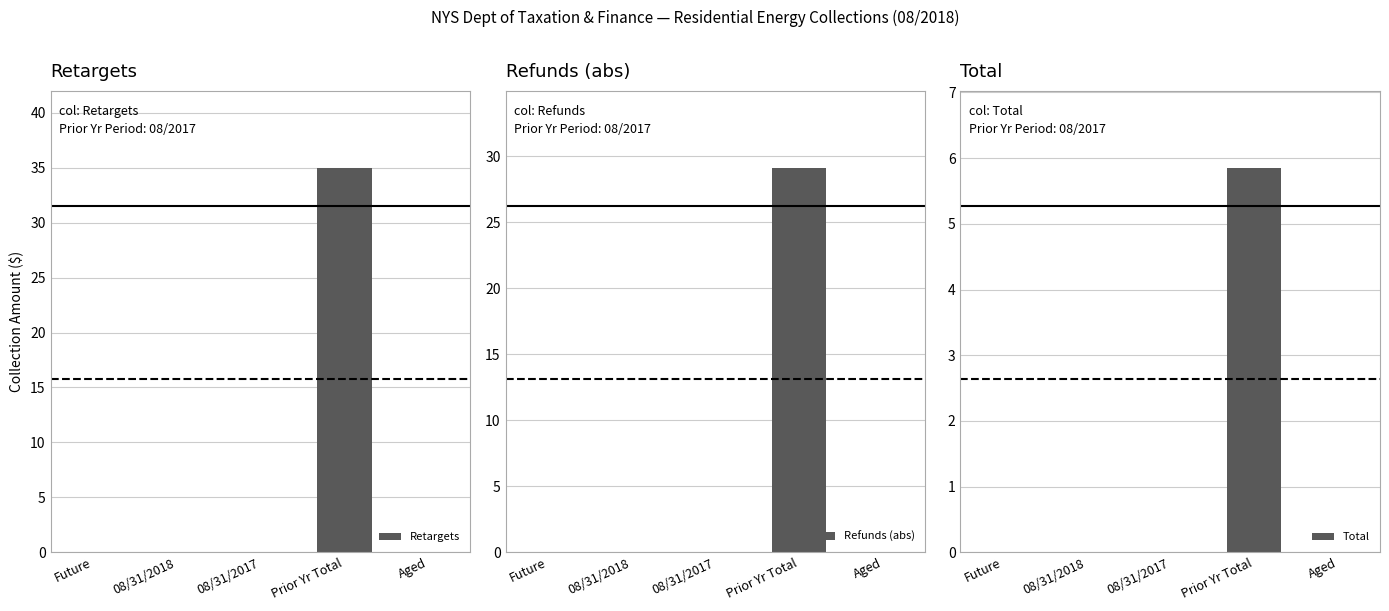

What is the average value of the Retargets series?

7.0